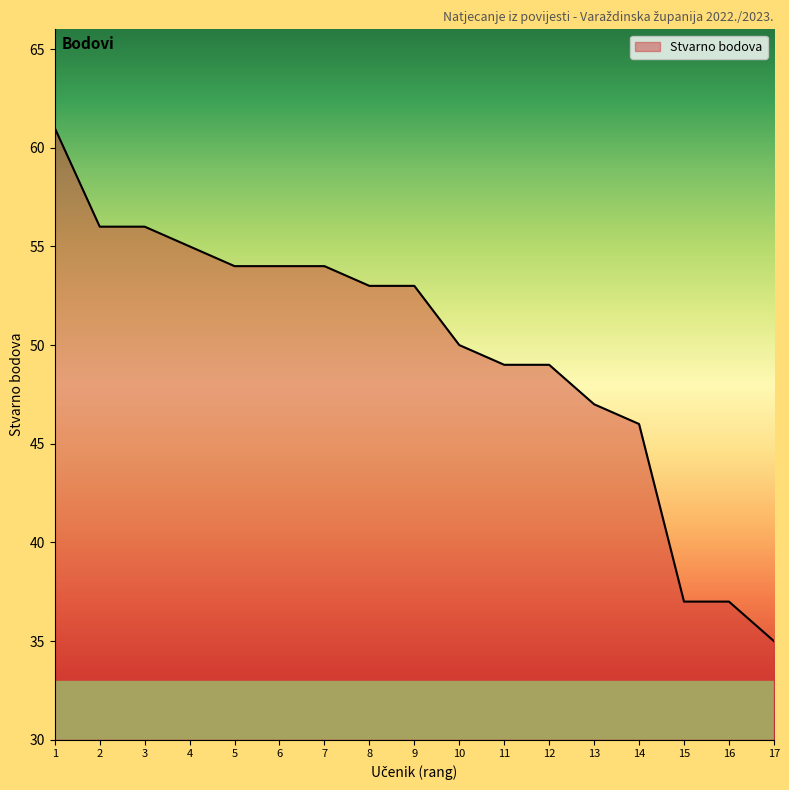

The chart shows a value of 54 at 6. True or false?

True